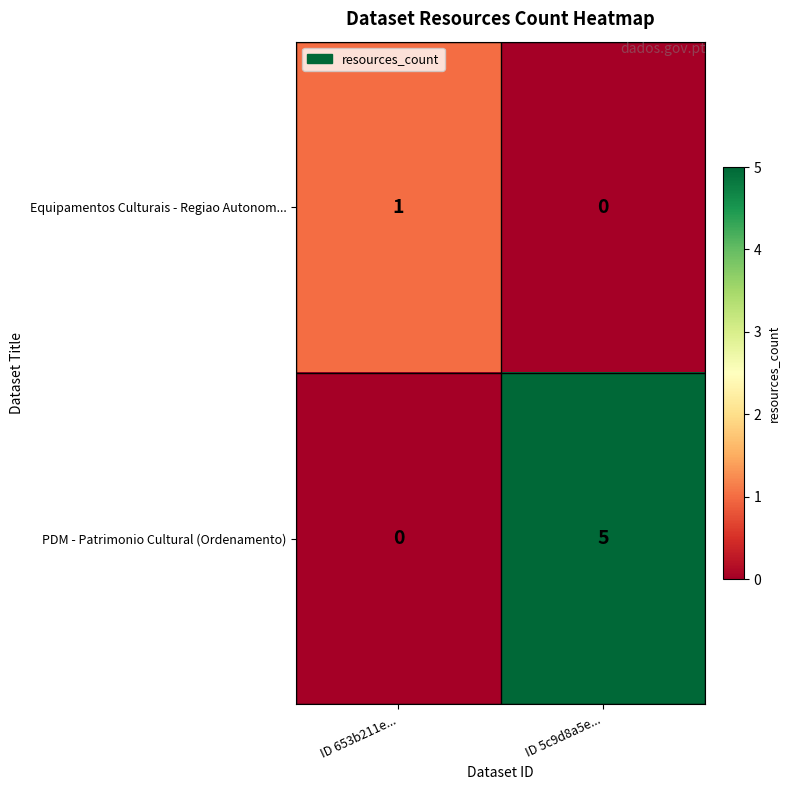

At which category is the sum across all series the highest?

ID 5c9d8a5e...